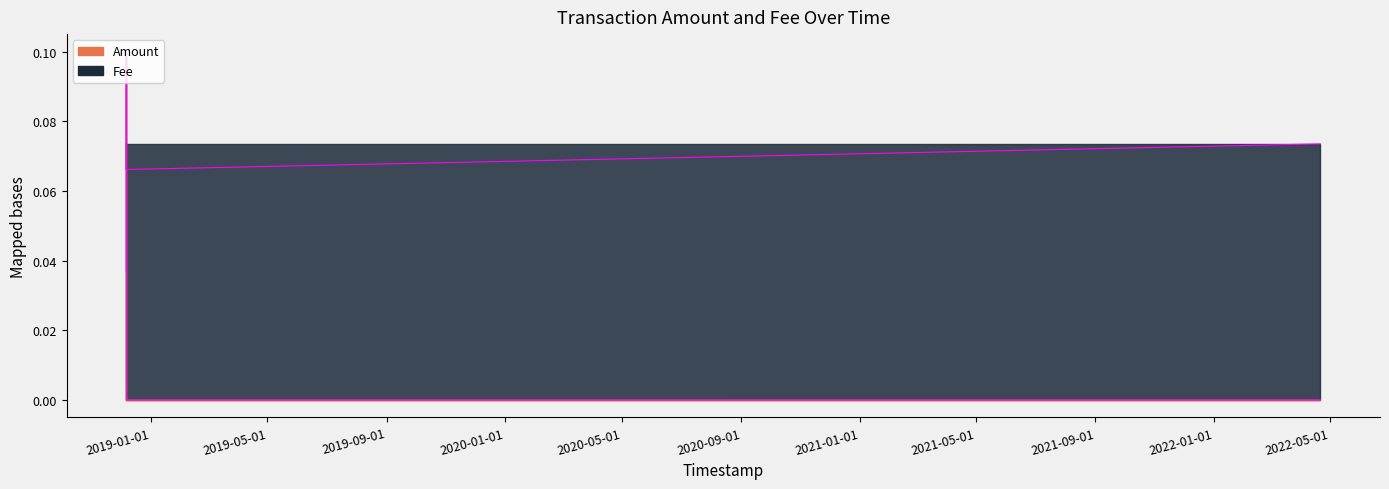

Which series has the widest spread of values?

Amount